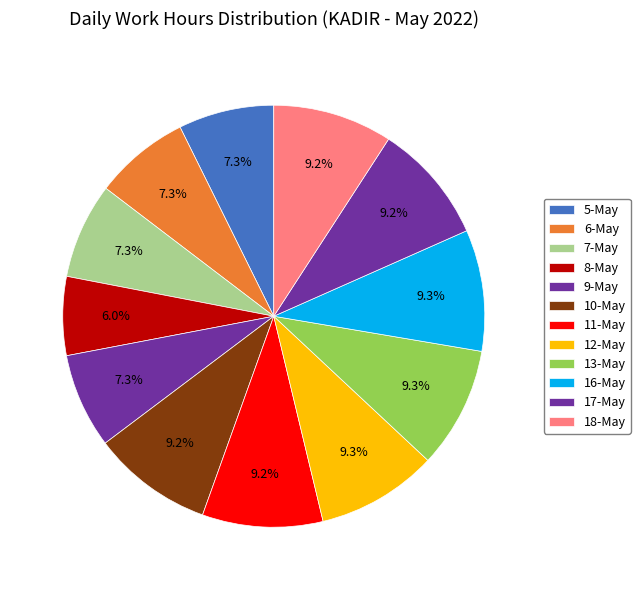

True or false: 13-May accounts for 21% of the total.

False